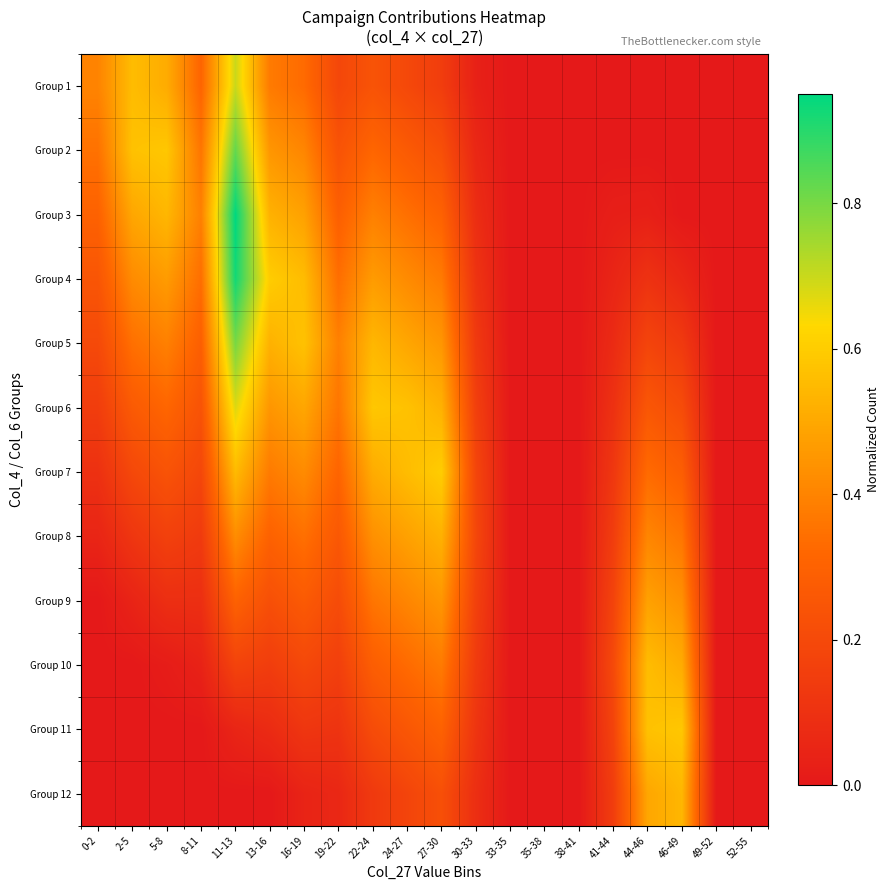

Reading left to right, what are all the values shown in this chart?

Group 1: 0-2=0.4	2-5=0.6	5-8=0.5	8-11=0.3	11-13=0.7	13-16=0.4	16-19=0.3	19-22=0.2	22-24=0.2	24-27=0.2	27-30=0.1	30-33=0.0	33-35=0.0	35-38=0.0	38-41=0.0	41-44=0.0	44-46=0.0	46-49=0.0	49-52=0.0	52-55=0.0
Group 2: 0-2=0.4	2-5=0.6	5-8=0.6	8-11=0.4	11-13=0.8	13-16=0.4	16-19=0.4	19-22=0.2	22-24=0.3	24-27=0.3	27-30=0.2	30-33=0.1	33-35=0.0	35-38=0.0	38-41=0.0	41-44=0.0	44-46=0.0	46-49=0.0	49-52=0.0	52-55=0.0
Group 3: 0-2=0.3	2-5=0.5	5-8=0.5	8-11=0.4	11-13=0.9	13-16=0.5	16-19=0.5	19-22=0.3	22-24=0.4	24-27=0.3	27-30=0.3	30-33=0.1	33-35=0.0	35-38=0.0	38-41=0.0	41-44=0.0	44-46=0.0	46-49=0.0	49-52=0.0	52-55=0.0
Group 4: 0-2=0.2	2-5=0.4	5-8=0.5	8-11=0.3	11-13=0.9	13-16=0.6	16-19=0.6	19-22=0.3	22-24=0.5	24-27=0.4	27-30=0.4	30-33=0.1	33-35=0.0	35-38=0.0	38-41=0.0	41-44=0.1	44-46=0.1	46-49=0.1	49-52=0.0	52-55=0.0
Group 5: 0-2=0.2	2-5=0.3	5-8=0.4	8-11=0.3	11-13=0.8	13-16=0.5	16-19=0.6	19-22=0.4	22-24=0.5	24-27=0.5	27-30=0.4	30-33=0.1	33-35=0.0	35-38=0.0	38-41=0.0	41-44=0.1	44-46=0.2	46-49=0.1	49-52=0.0	52-55=0.0
Group 6: 0-2=0.2	2-5=0.3	5-8=0.3	8-11=0.2	11-13=0.7	13-16=0.4	16-19=0.5	19-22=0.4	22-24=0.6	24-27=0.6	27-30=0.5	30-33=0.2	33-35=0.0	35-38=0.0	38-41=0.0	41-44=0.1	44-46=0.3	46-49=0.2	49-52=0.0	52-55=0.0
Group 7: 0-2=0.1	2-5=0.2	5-8=0.2	8-11=0.2	11-13=0.6	13-16=0.4	16-19=0.4	19-22=0.3	22-24=0.5	24-27=0.6	27-30=0.6	30-33=0.2	33-35=0.0	35-38=0.0	38-41=0.0	41-44=0.1	44-46=0.3	46-49=0.3	49-52=0.0	52-55=0.0
Group 8: 0-2=0.1	2-5=0.1	5-8=0.2	8-11=0.1	11-13=0.4	13-16=0.3	16-19=0.3	19-22=0.3	22-24=0.4	24-27=0.5	27-30=0.5	30-33=0.2	33-35=0.0	35-38=0.0	38-41=0.0	41-44=0.2	44-46=0.4	46-49=0.4	49-52=0.0	52-55=0.0
Group 9: 0-2=0.0	2-5=0.0	5-8=0.1	8-11=0.1	11-13=0.3	13-16=0.2	16-19=0.3	19-22=0.2	22-24=0.4	24-27=0.4	27-30=0.4	30-33=0.2	33-35=0.0	35-38=0.0	38-41=0.0	41-44=0.2	44-46=0.5	46-49=0.4	49-52=0.0	52-55=0.0
Group 10: 0-2=0.0	2-5=0.0	5-8=0.0	8-11=0.0	11-13=0.2	13-16=0.1	16-19=0.2	19-22=0.2	22-24=0.3	24-27=0.3	27-30=0.4	30-33=0.1	33-35=0.0	35-38=0.0	38-41=0.0	41-44=0.2	44-46=0.6	46-49=0.5	49-52=0.0	52-55=0.0
Group 11: 0-2=0.0	2-5=0.0	5-8=0.0	8-11=0.0	11-13=0.1	13-16=0.1	16-19=0.1	19-22=0.1	22-24=0.2	24-27=0.3	27-30=0.3	30-33=0.1	33-35=0.0	35-38=0.0	38-41=0.0	41-44=0.2	44-46=0.6	46-49=0.6	49-52=0.0	52-55=0.0
Group 12: 0-2=0.0	2-5=0.0	5-8=0.0	8-11=0.0	11-13=0.0	13-16=0.0	16-19=0.0	19-22=0.1	22-24=0.1	24-27=0.2	27-30=0.2	30-33=0.1	33-35=0.0	35-38=0.0	38-41=0.0	41-44=0.2	44-46=0.5	46-49=0.5	49-52=0.0	52-55=0.0